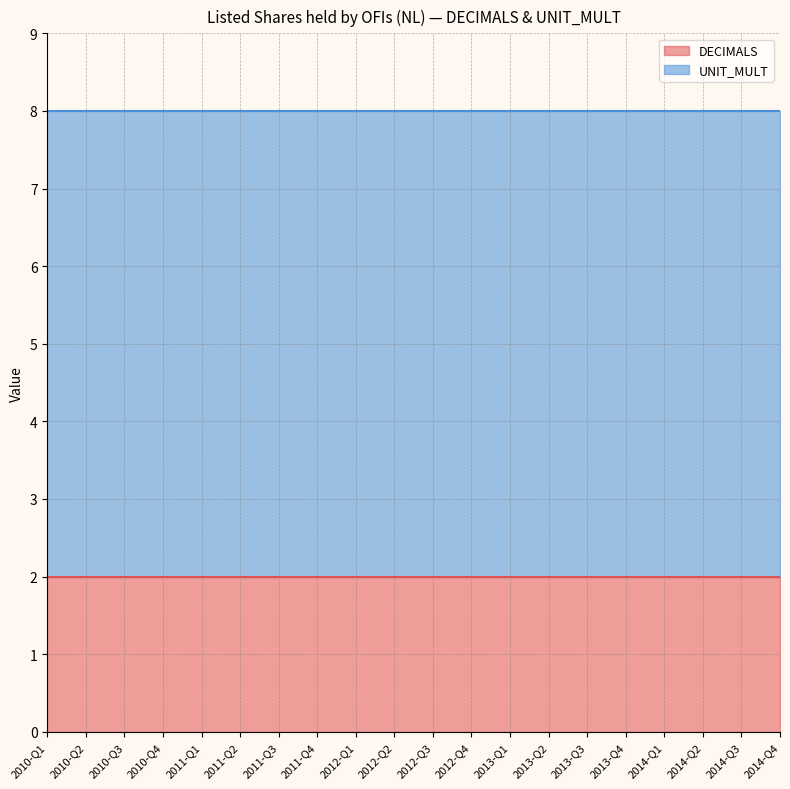

What position from the left is 2010-Q3?

3